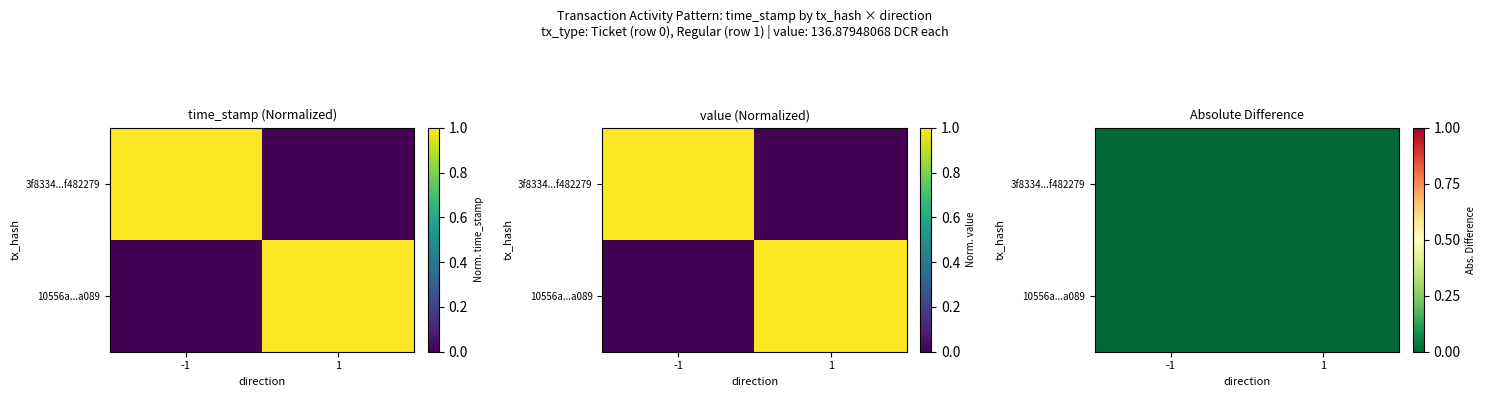

True or false: 10556a...a089 has a value of 0.0 at -1.

True